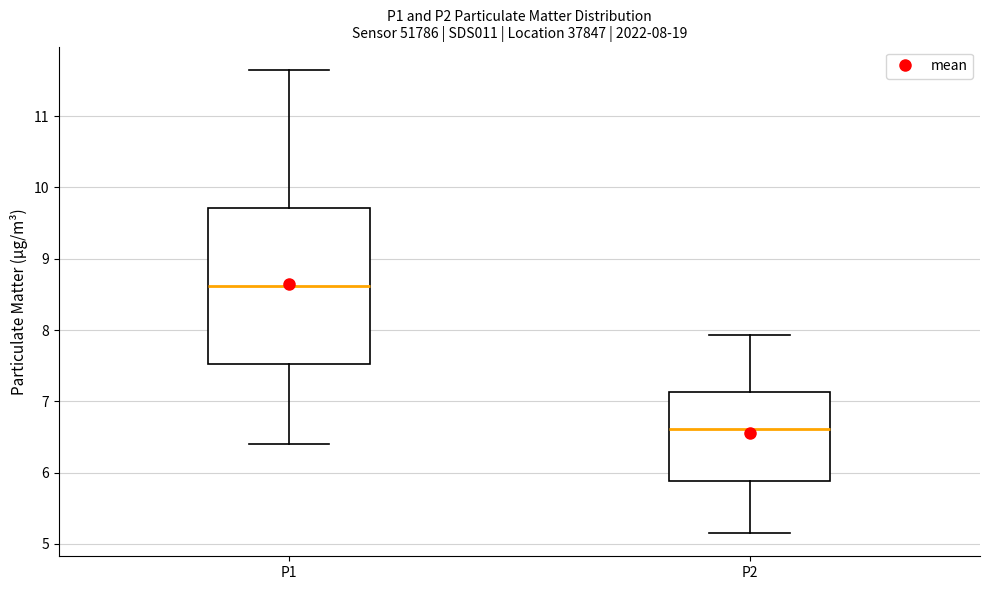

Which box has the highest median line?

P1